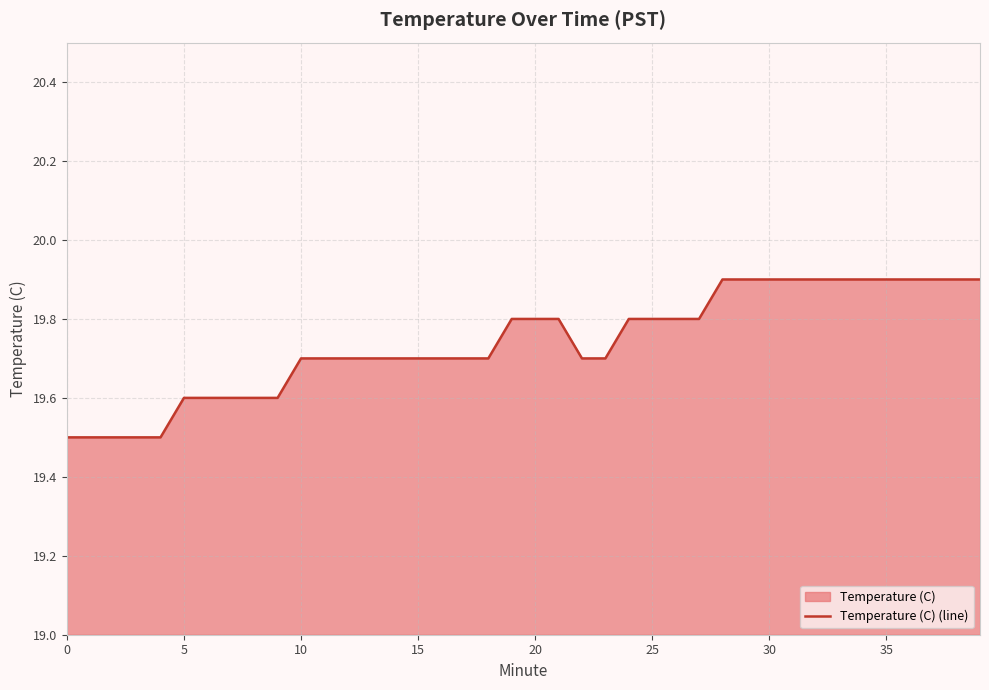

What is the greatest value displayed?

19.9